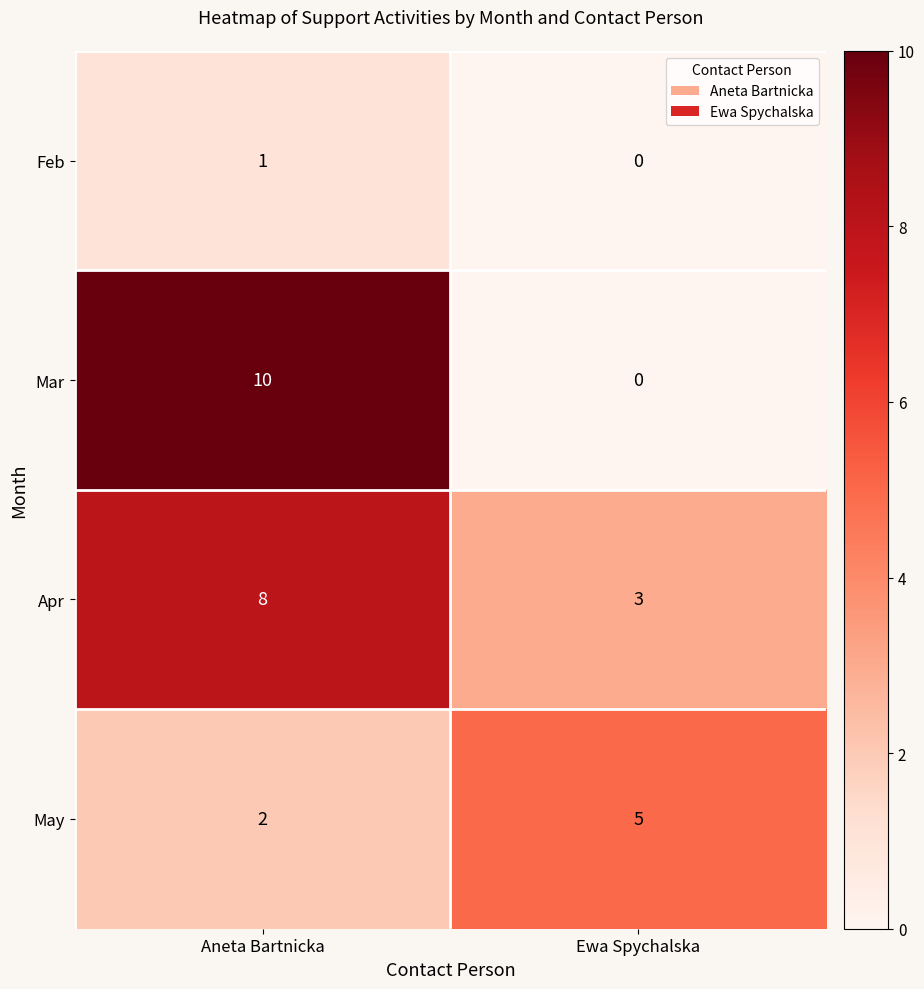

What is the sum of all May values?

7